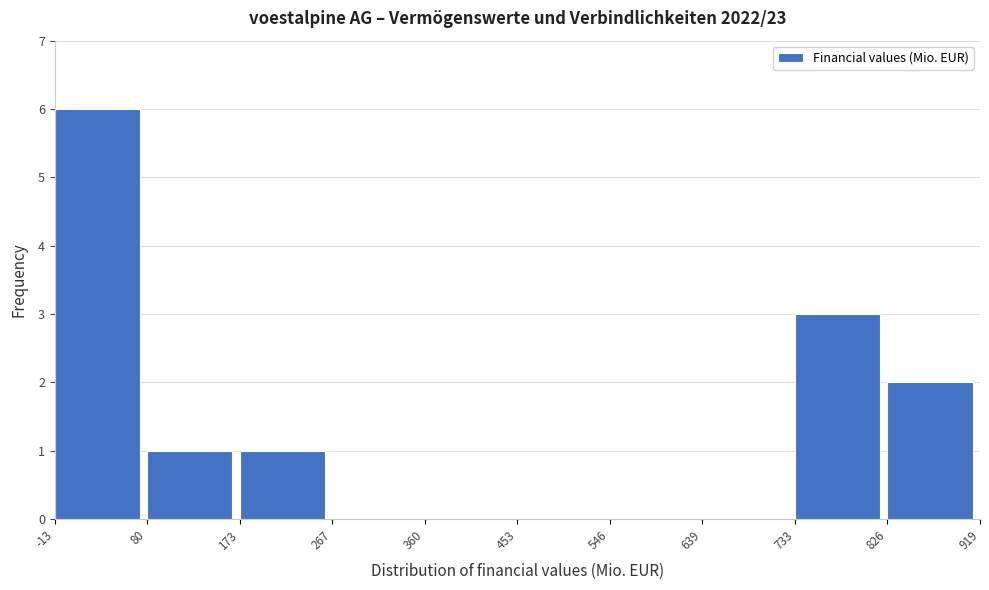

Reading left to right, transcribe this chart: for each bar, give the range it covers on the x-axis and its height. The values are not printed on the chart, so give them approximately, as read against the axis.

-13 to 80: 6
80 to 173: 1
173 to 267: 1
267 to 360: 0
360 to 453: 0
453 to 546: 0
546 to 639: 0
639 to 733: 0
733 to 826: 3
826 to 919: 2